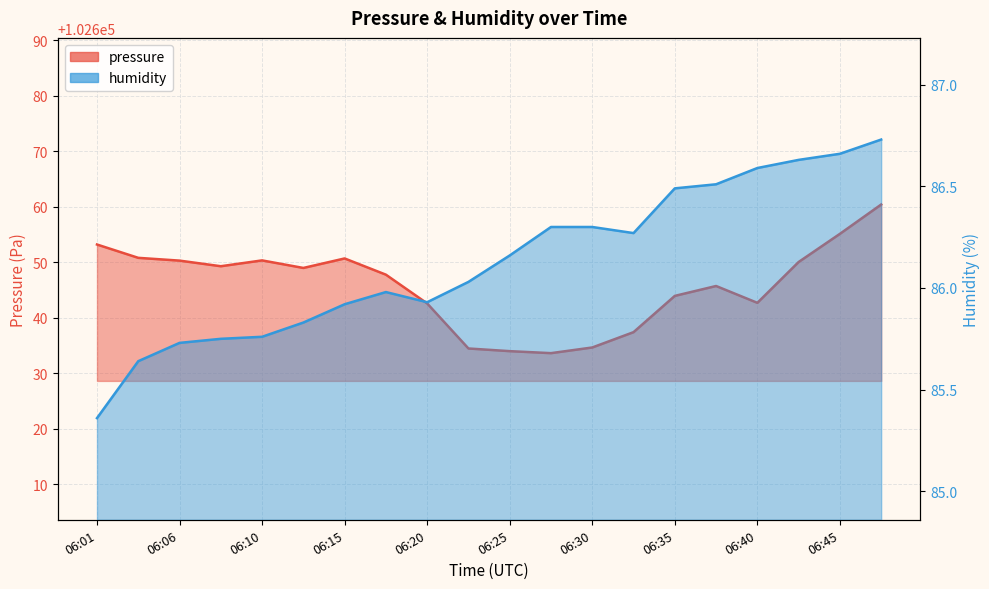

Reading left to right, what are all the values shown in this chart?

pressure: 06:01=102653.2	06:03=102650.8	06:06=102650.3	06:08=102649.3	06:10=102650.3	06:13=102649.0	06:15=102650.7	06:18=102647.8	06:20=102642.6	06:23=102634.5	06:25=102634.0	06:28=102633.6	06:30=102634.7	06:33=102637.4	06:35=102643.9	06:37=102645.7	06:40=102642.7	06:42=102650.1	06:45=102655.1	06:47=102660.4
humidity: 06:01=85.4	06:03=85.6	06:06=85.7	06:08=85.8	06:10=85.8	06:13=85.8	06:15=85.9	06:18=86.0	06:20=85.9	06:23=86.0	06:25=86.2	06:28=86.3	06:30=86.3	06:33=86.3	06:35=86.5	06:37=86.5	06:40=86.6	06:42=86.6	06:45=86.7	06:47=86.7